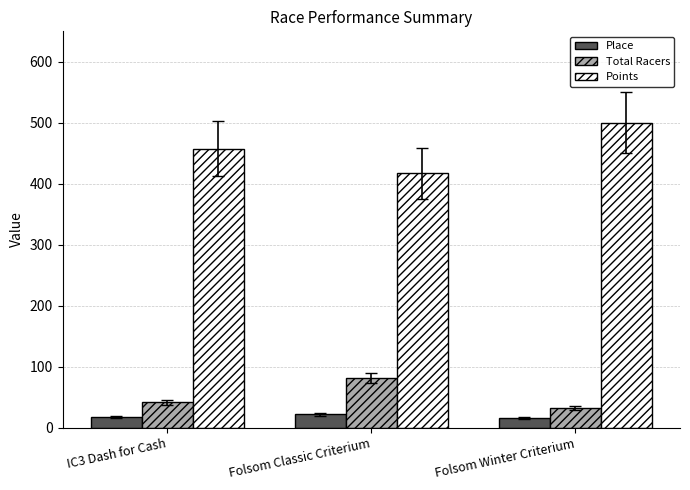

What is the highest value of the Place series?

22.0